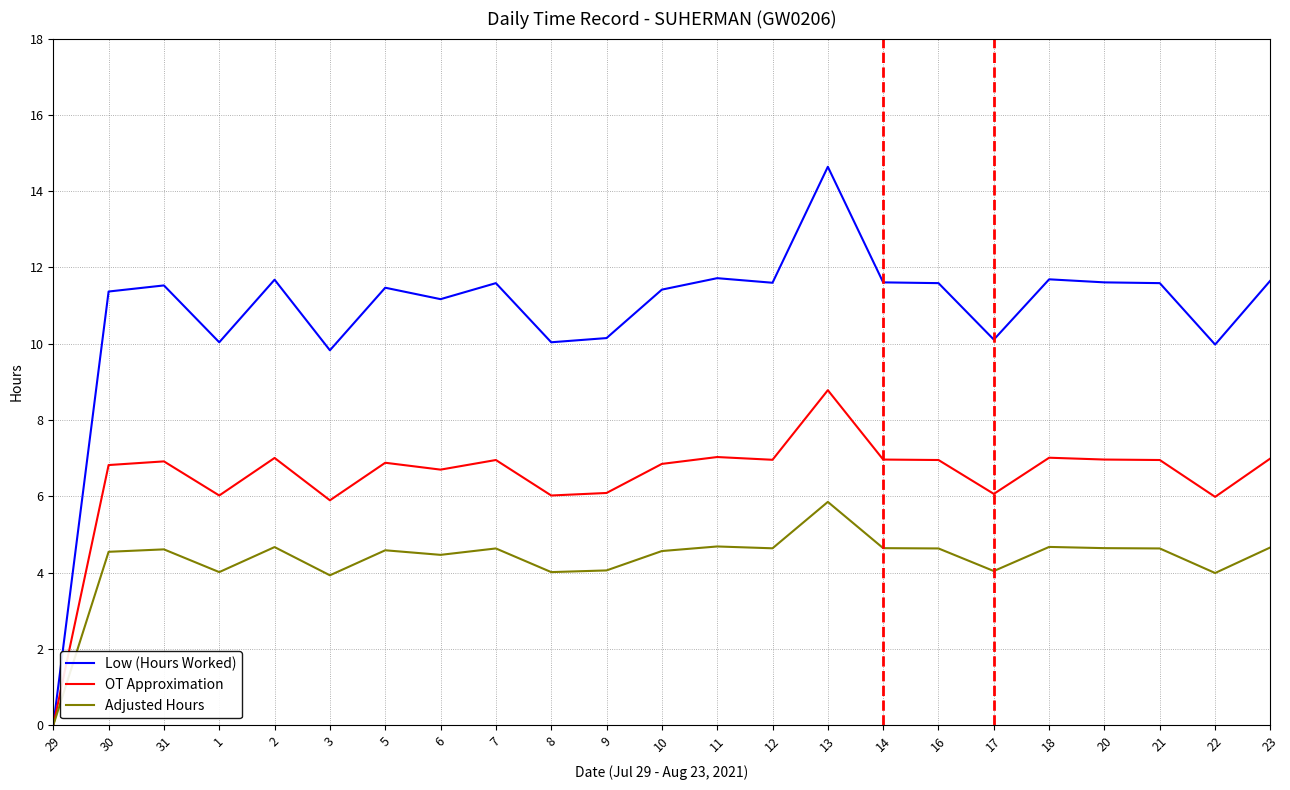

At 6, list the series in order from smallest to largest.

Adjusted Hours, OT Approximation, Low (Hours Worked)